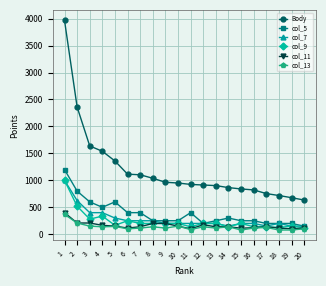

At which category does col_9 reach its first local peak?

4